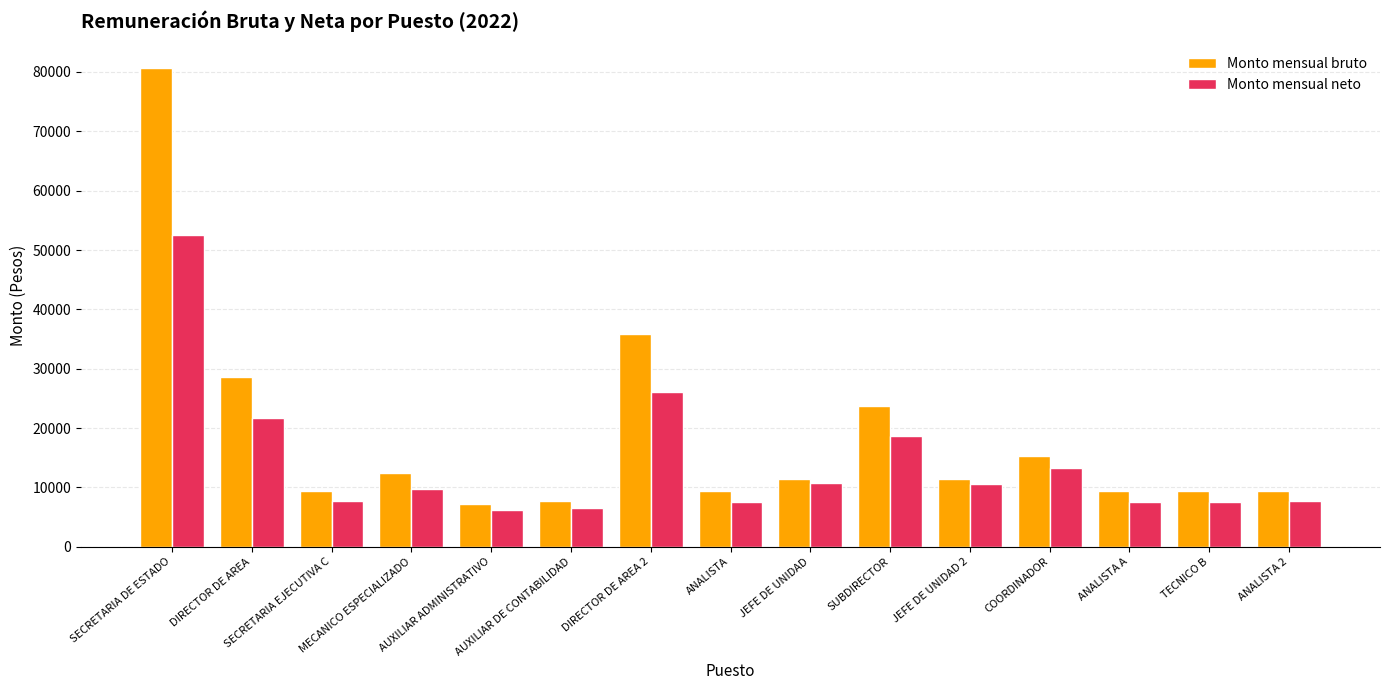

Where does the Monto mensual bruto series first go above 11362?

SECRETARIA DE ESTADO